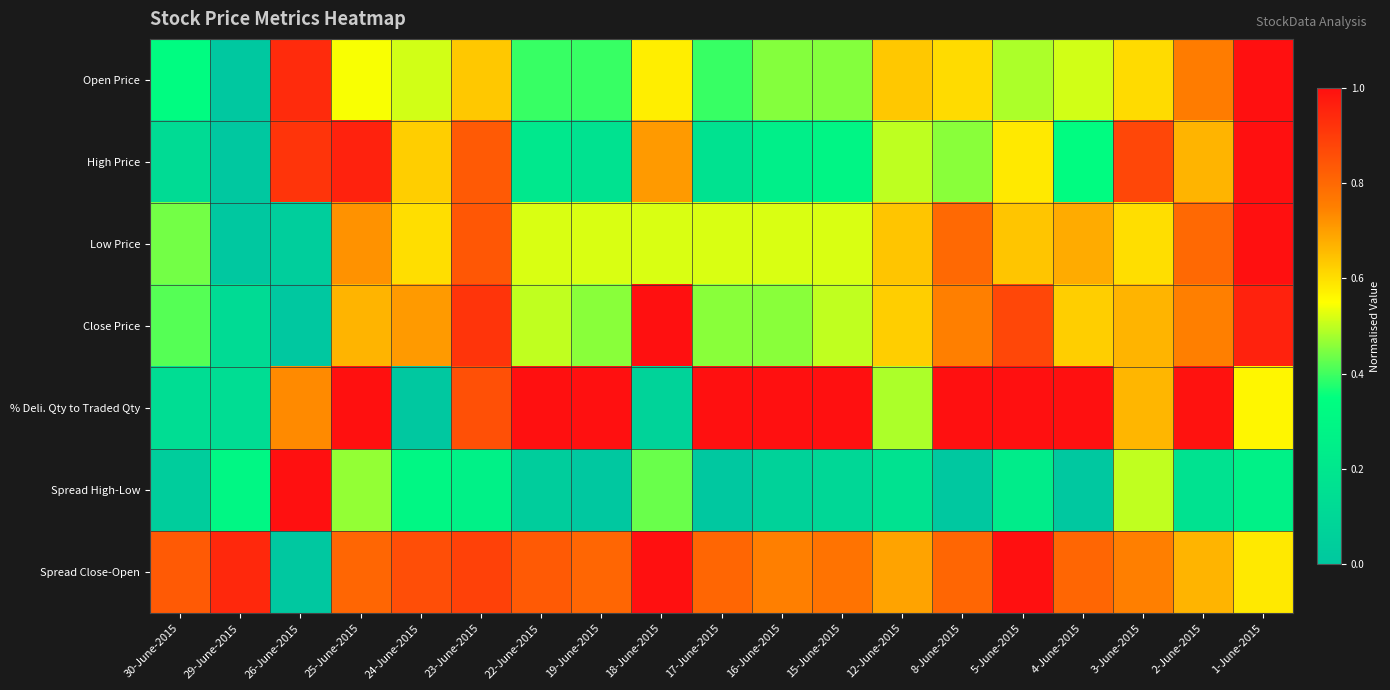

At how many categories does at least one series exceed 0?

19